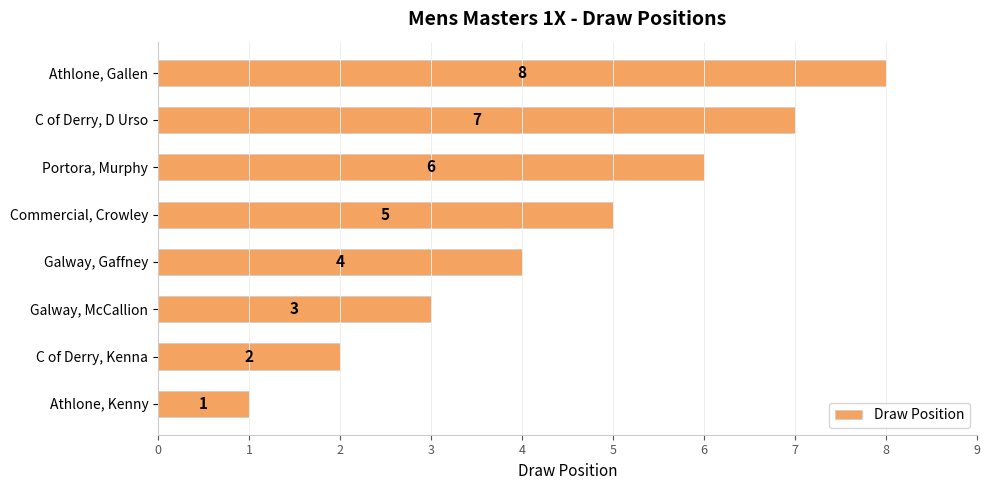

Is it true that the value at C of Derry, Kenna is 1?

False